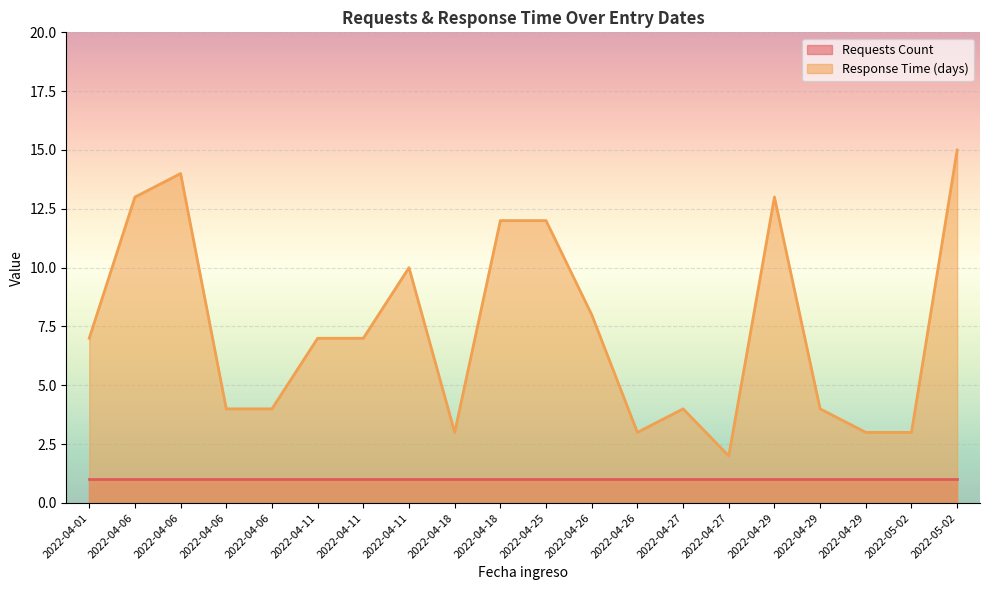

How many points are lower than both their immediate neighbors (excluding endpoints)?

3